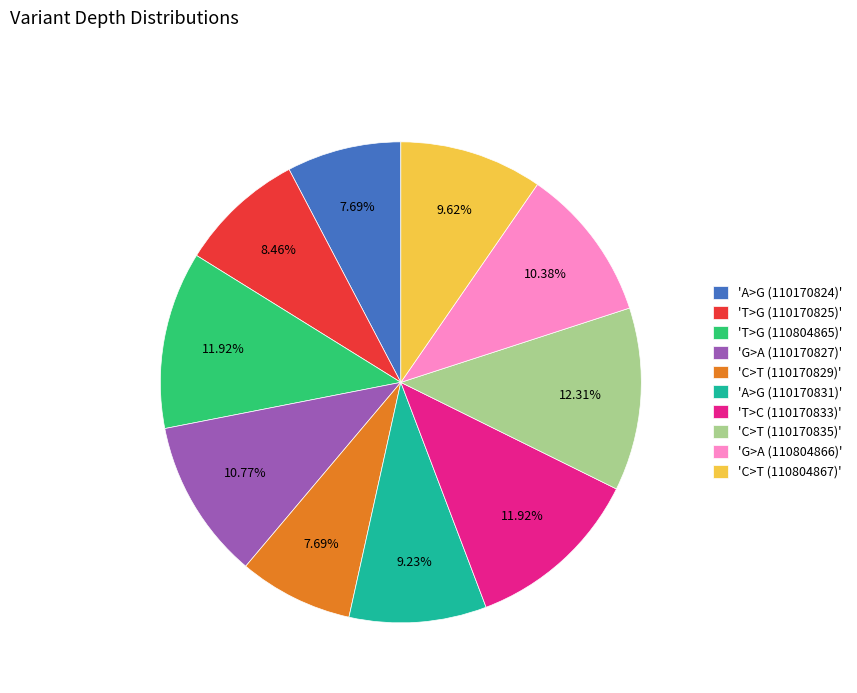

Combined, do 'C>T (110170835)' and 'C>T (110804867)' account for over 50%?

No